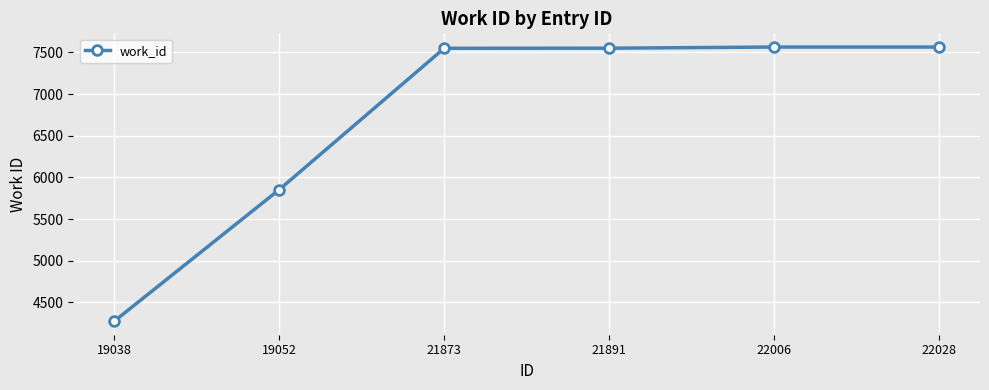

What is the greatest value displayed?

7565